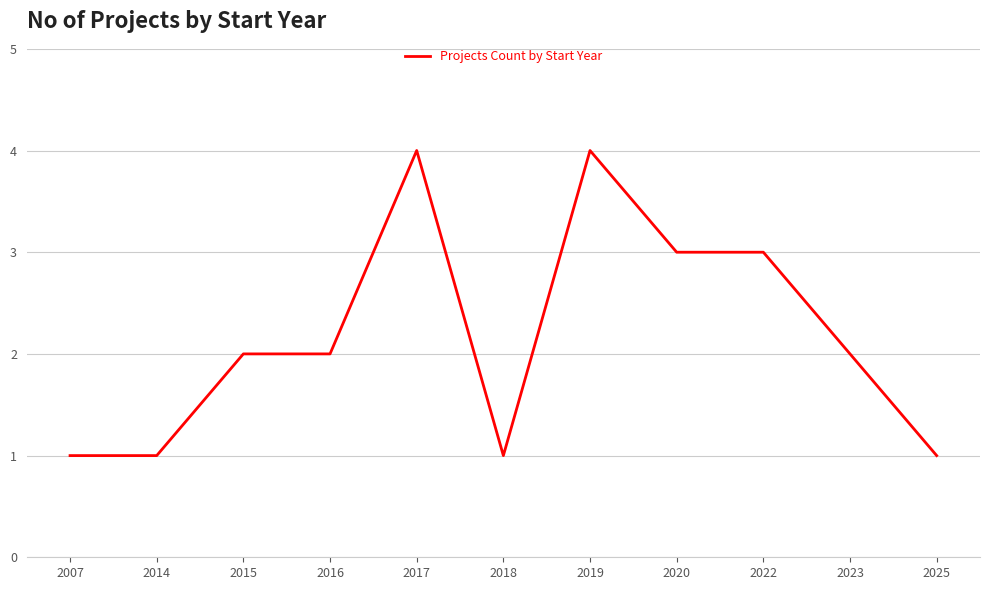

Does the chart display data point markers on the line(s)?

No